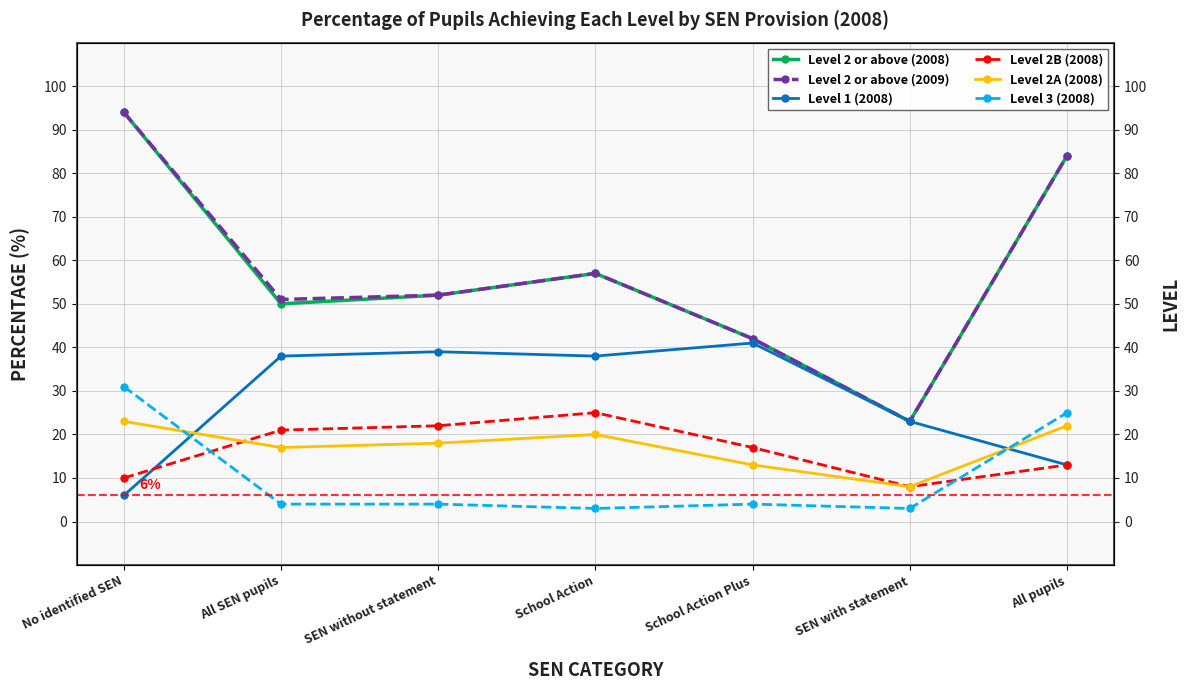

Does the chart have visible grid lines?

Yes